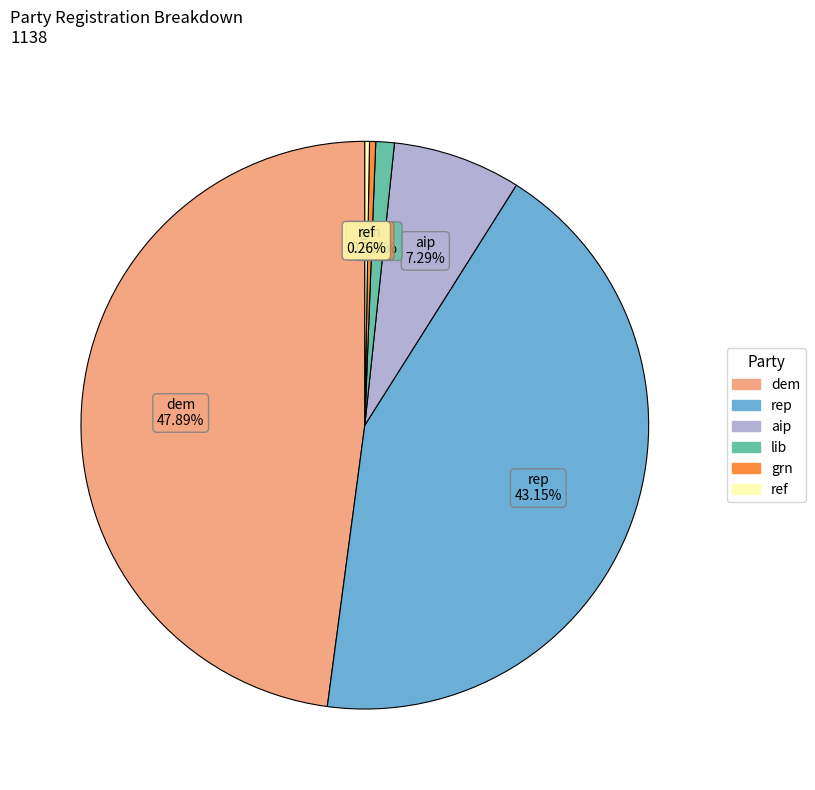

Does any single category account for the majority?

No